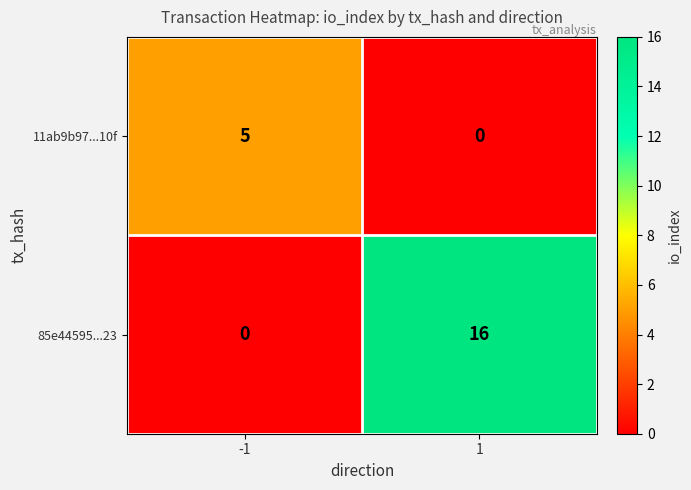

Which series has the largest total across all categories?

85e44595...23